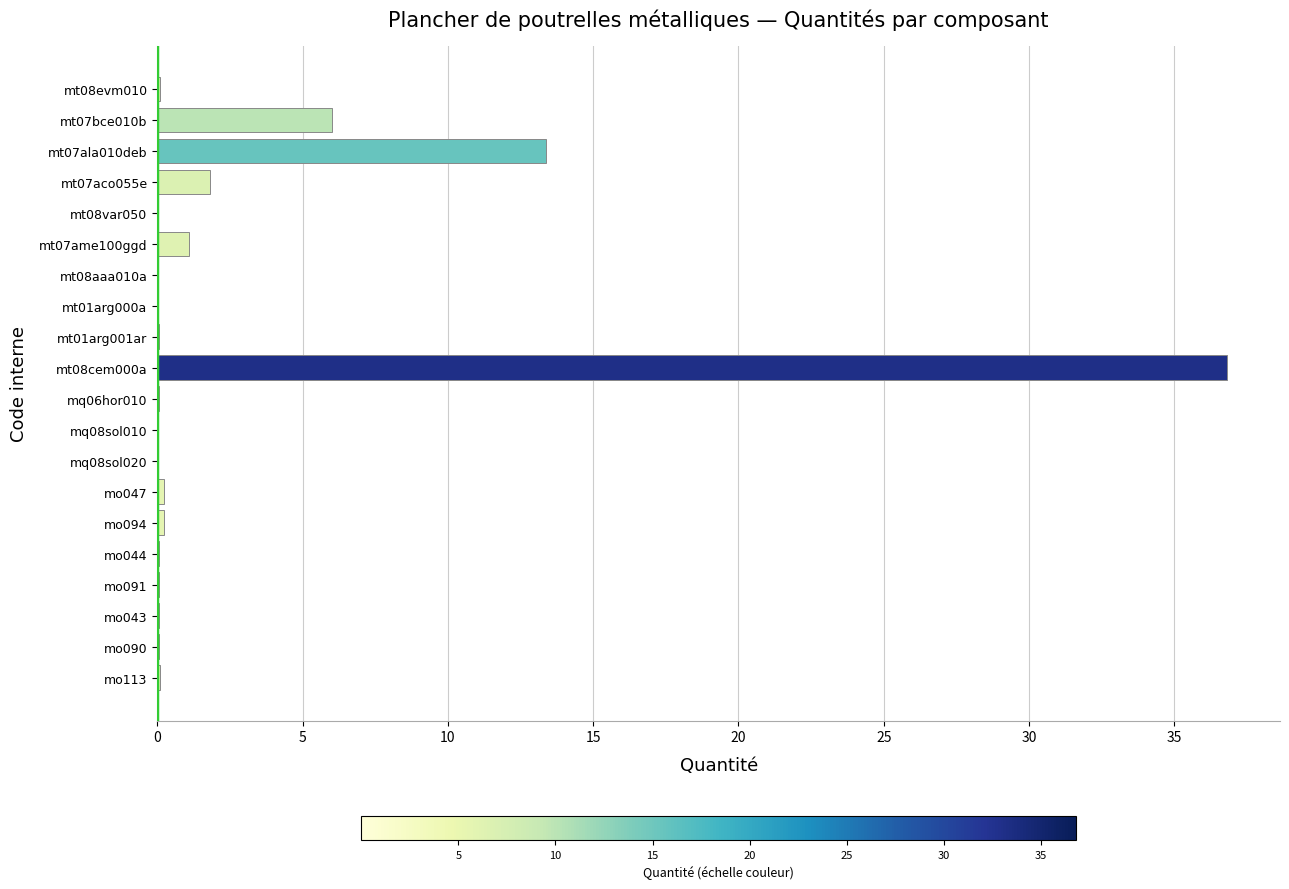

What is the sum of all values?

60.2